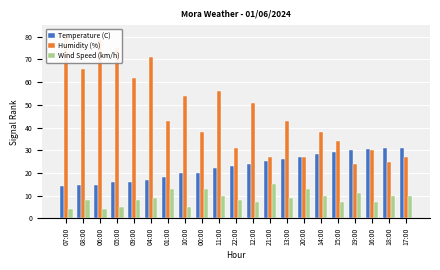

Which series has the largest total across all categories?

Humidity (%)